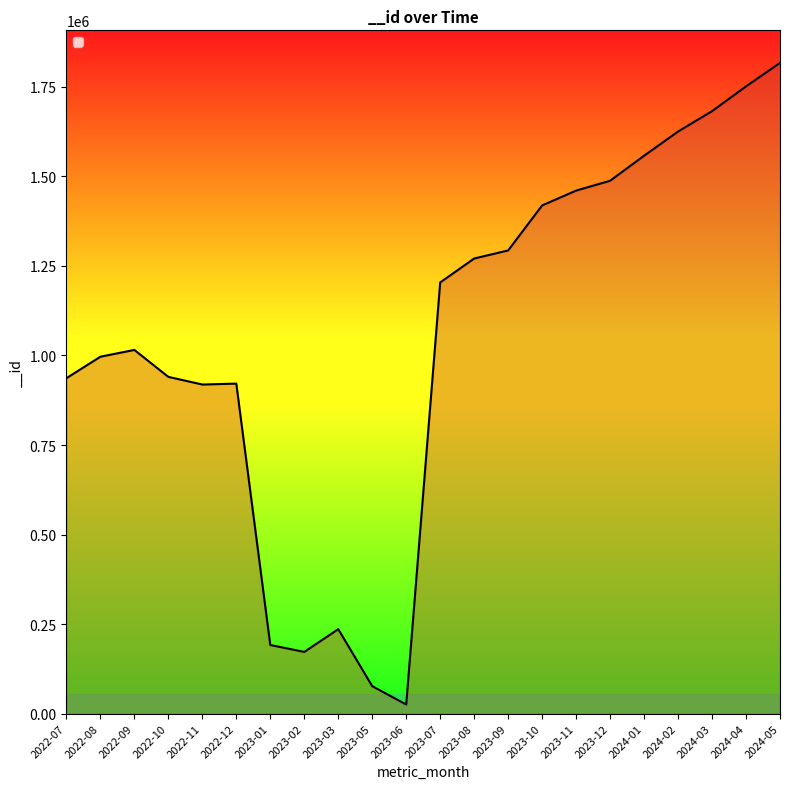

Which has a higher value, 2023-05 or 2024-02?

2024-02